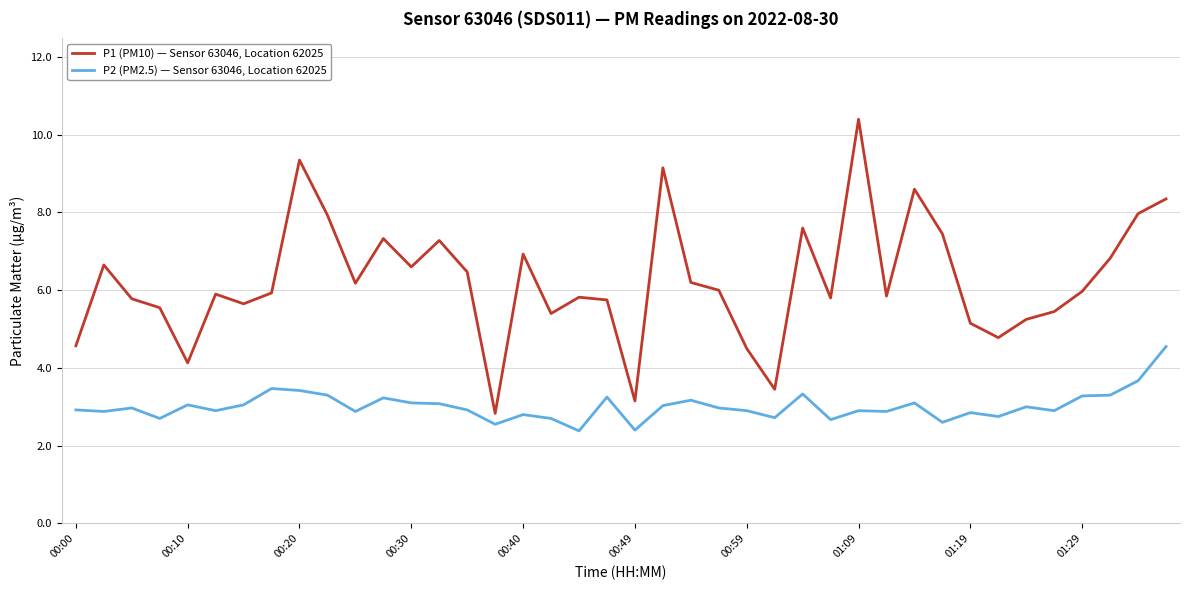

What is the lowest value of the P1 (PM10) — Sensor 63046, Location 62025 series?

2.8